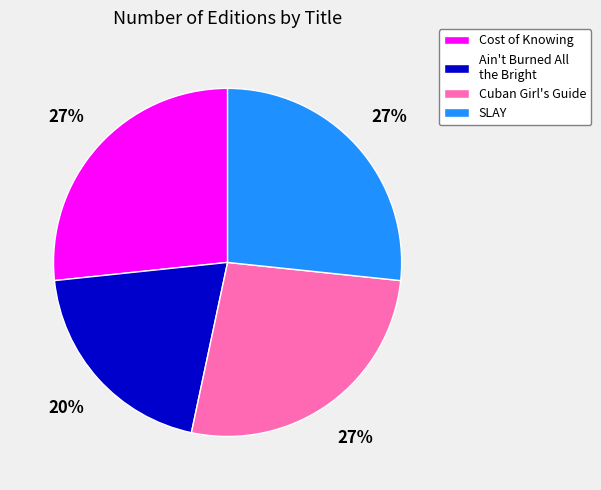

Between SLAY and Ain't Burned All the Bright, which is larger?

SLAY